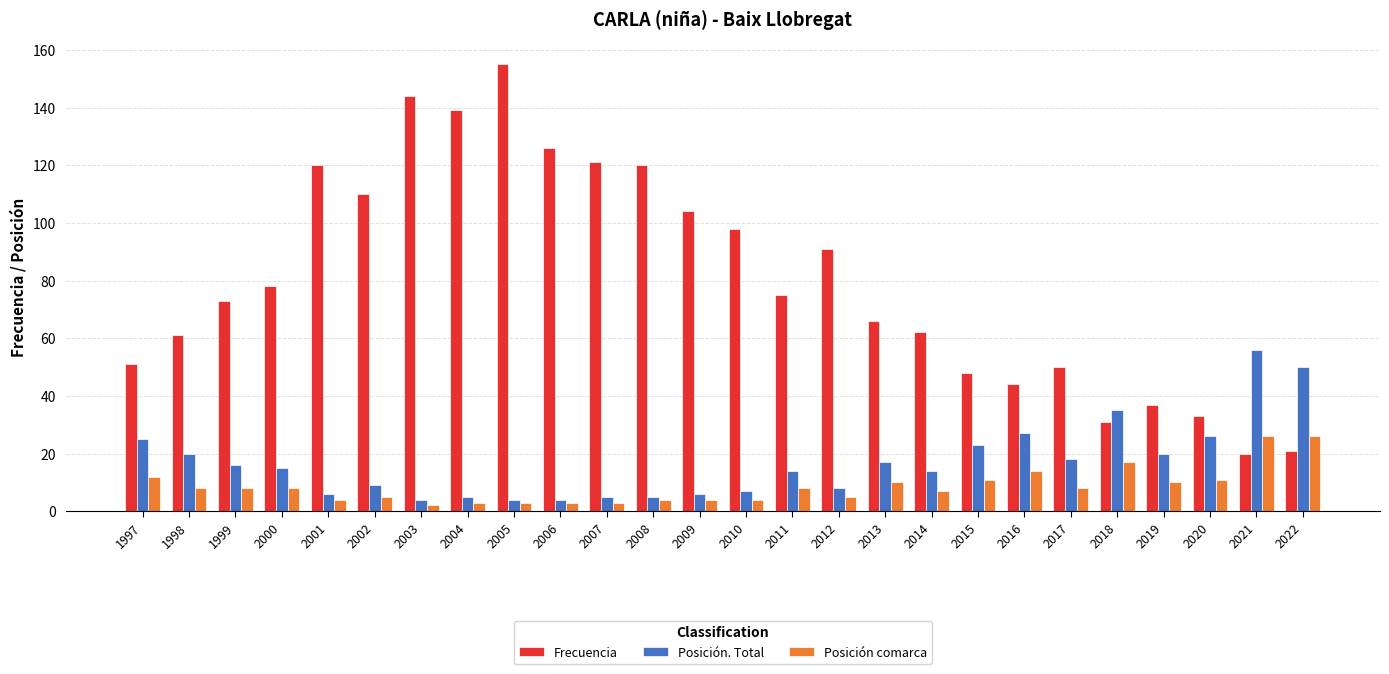

What is the average value of the Posición comarca series?

9